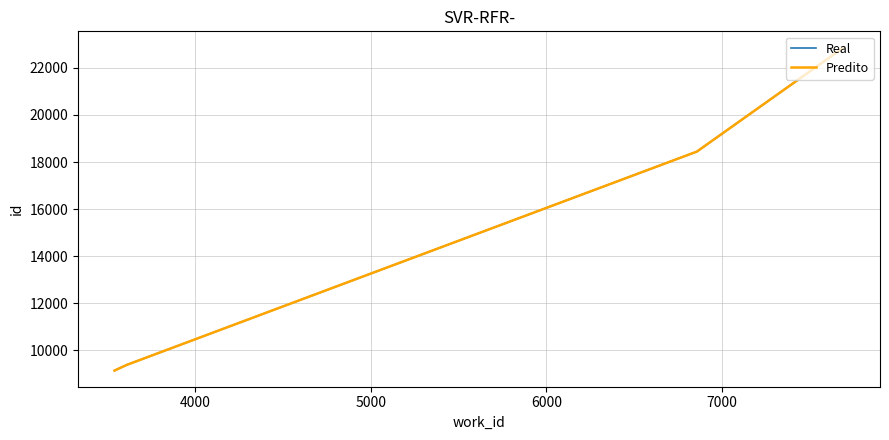

What is the highest value of the Predito series?

22869